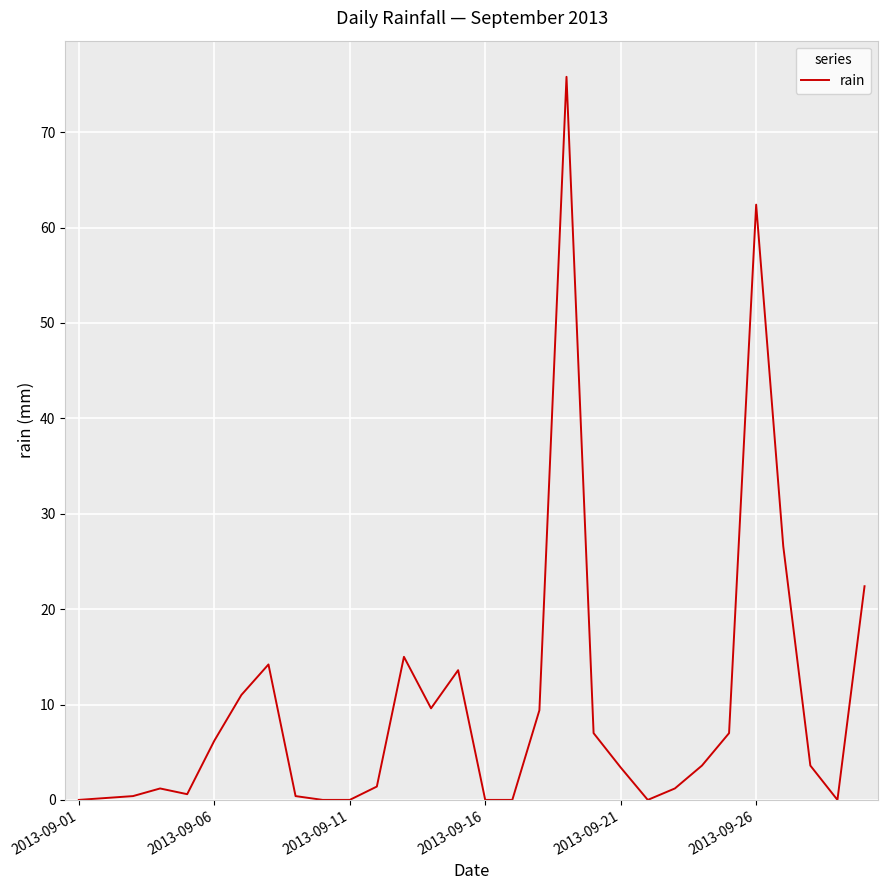

Is this an area chart (filled region under the line)?

No